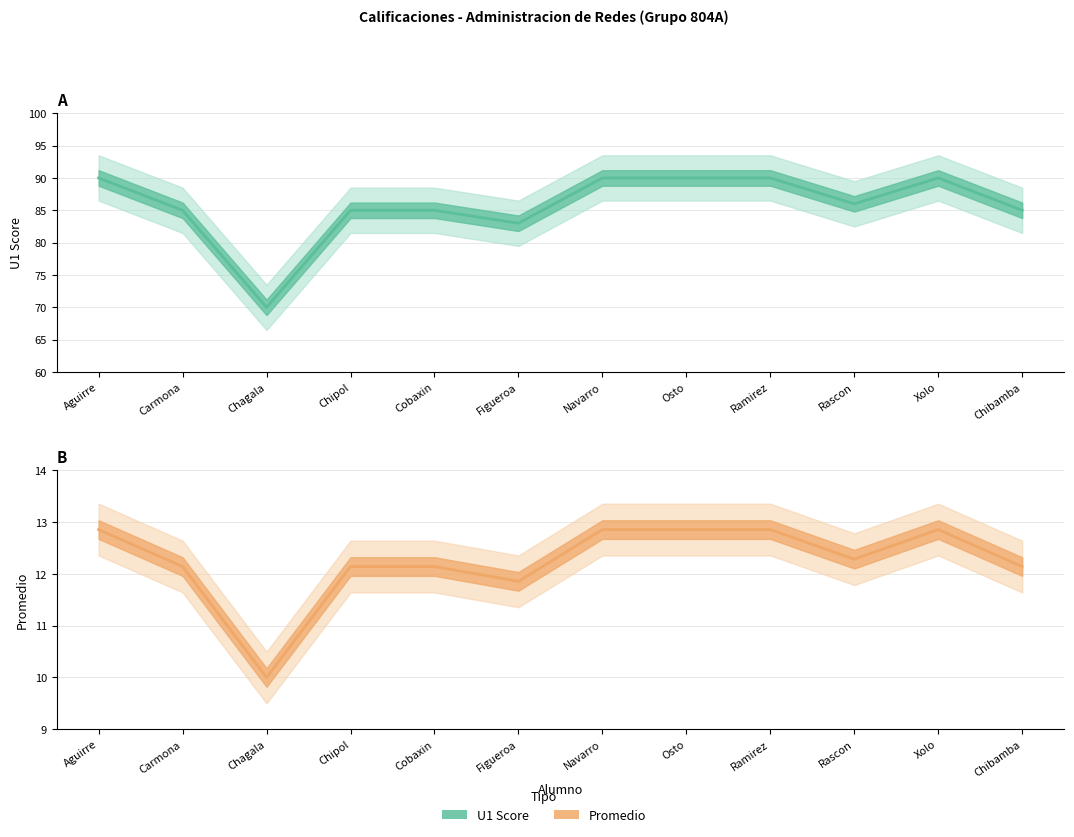

What is the spread (max minus min) of values at Figueroa?

71.1